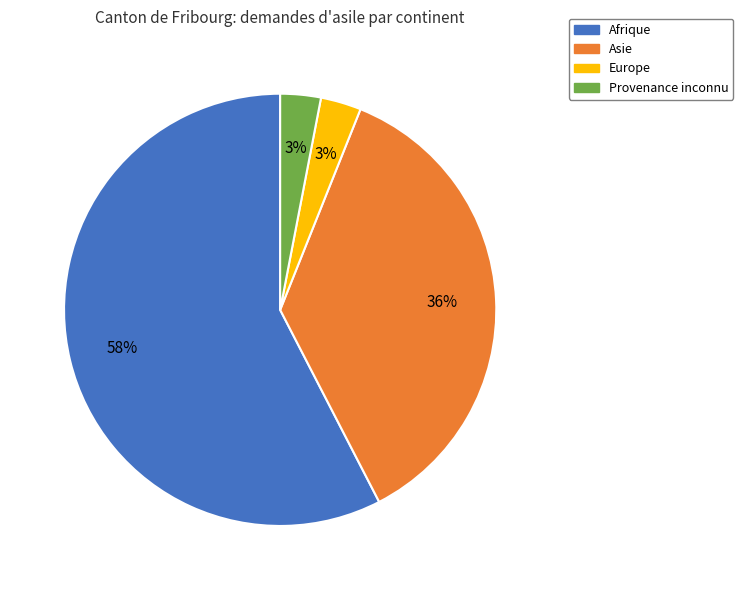

Does Afrique account for over 50% of the chart?

Yes